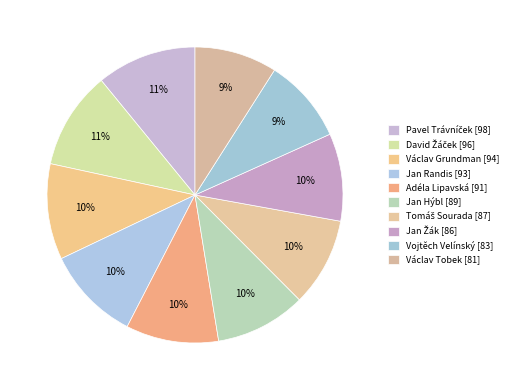

To the nearest percent, what portion does Václav Grundman represent?

10%